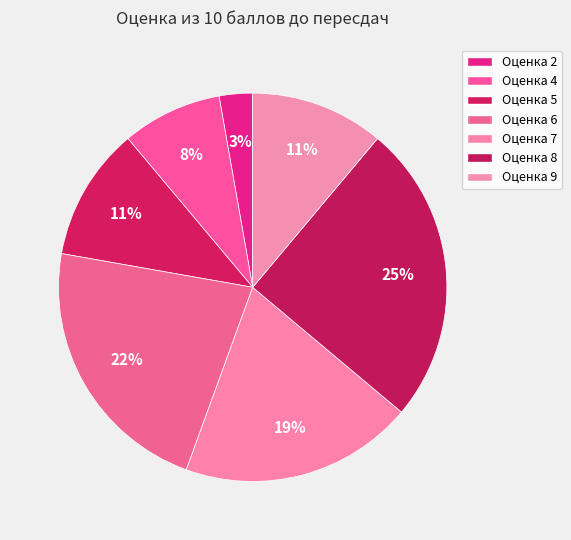

How many segments does this pie chart have?

7